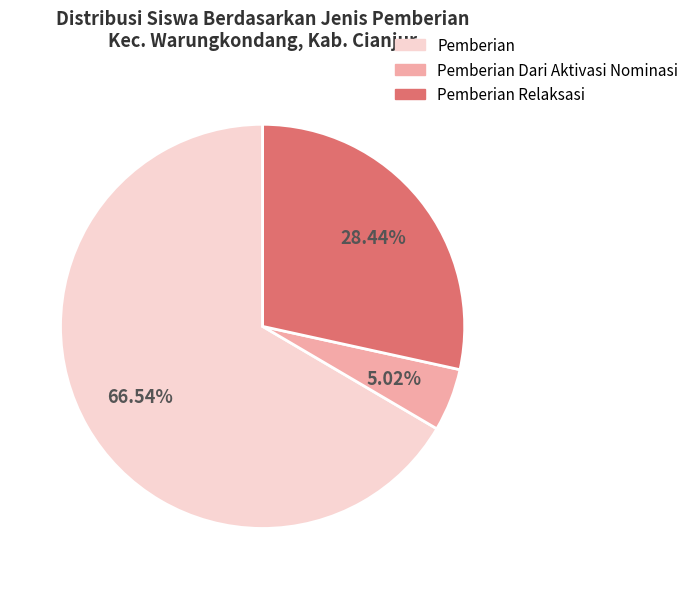

Which has a higher value, Pemberian Relaksasi or Pemberian Dari Aktivasi Nominasi?

Pemberian Relaksasi